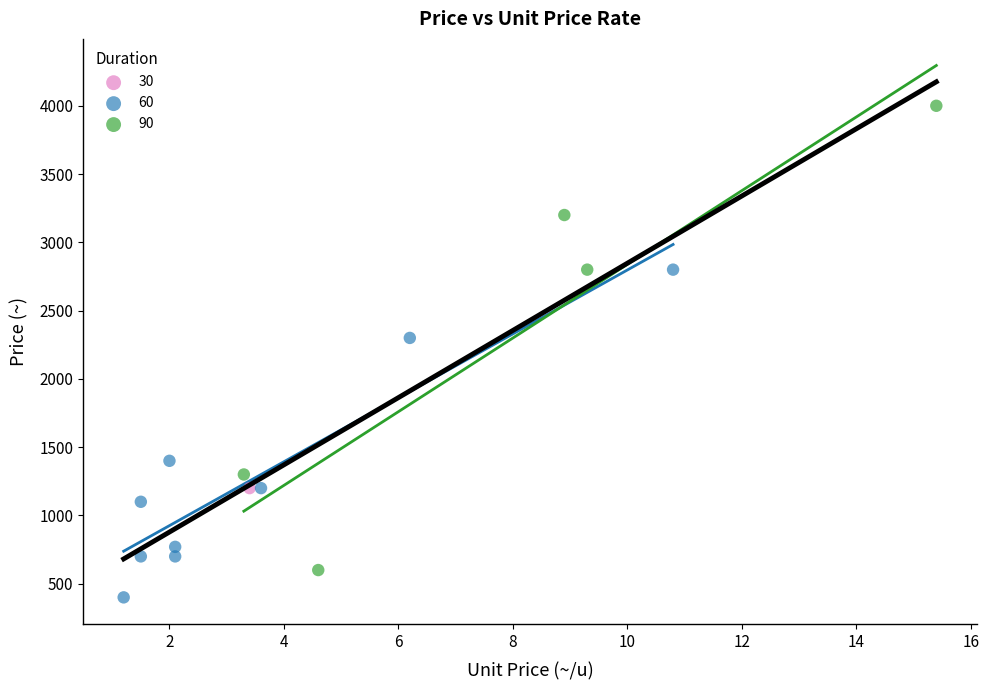

What are all the series names shown in the legend?

30, 60, 90